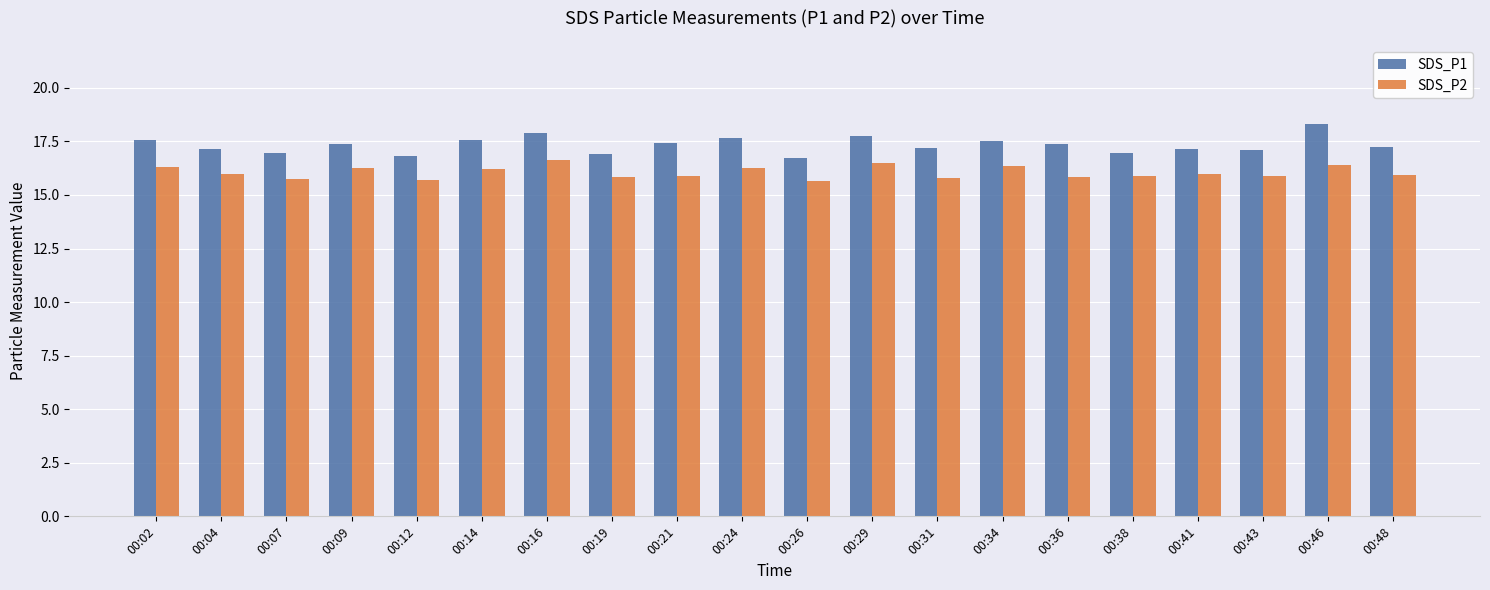

Is the value of SDS_P2 at 00:29 greater than the value of SDS_P1 at 00:36?

No